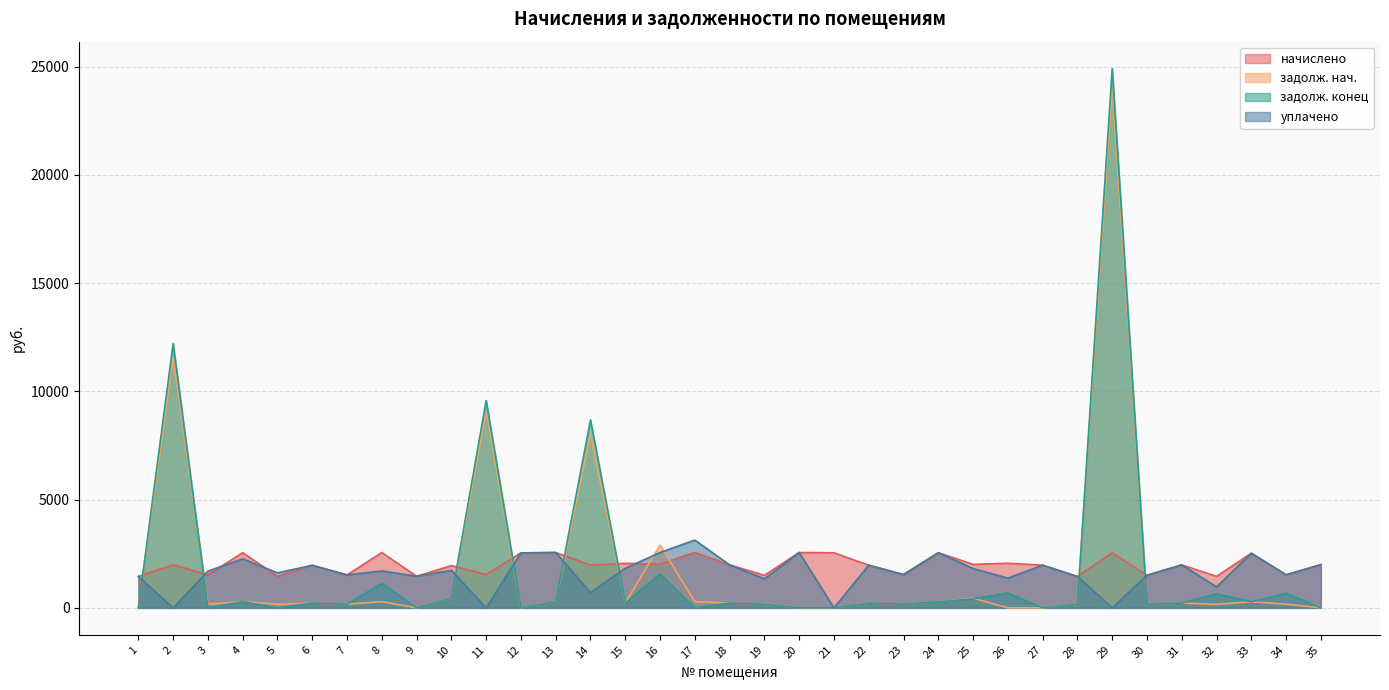

Where does the задолж. конец series first go above 220?

2